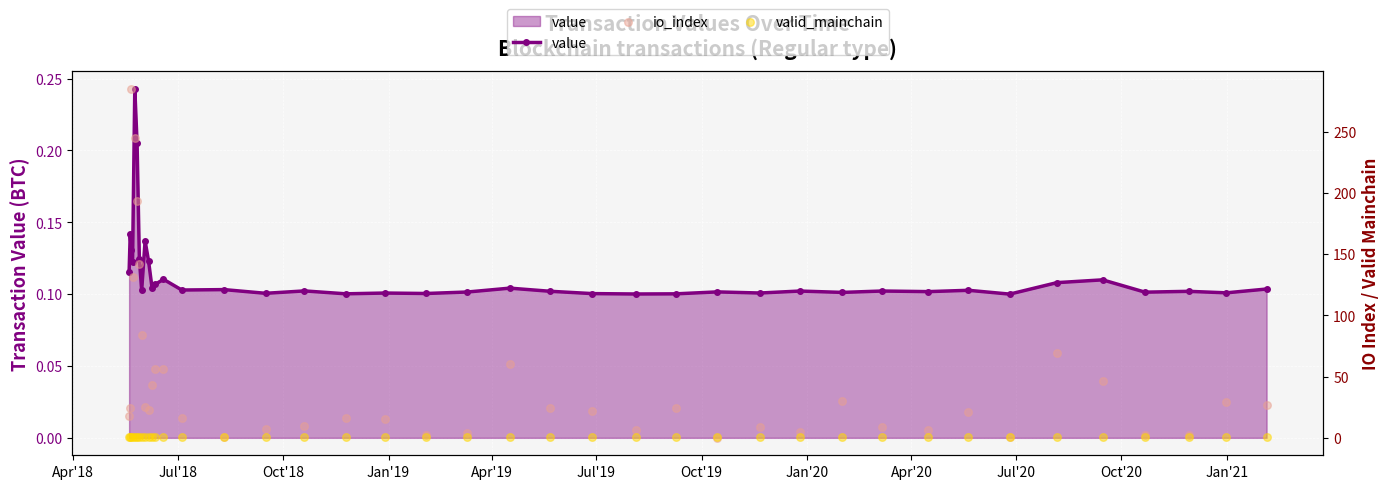

What are all the series names shown in the legend?

value, io_index, valid_mainchain